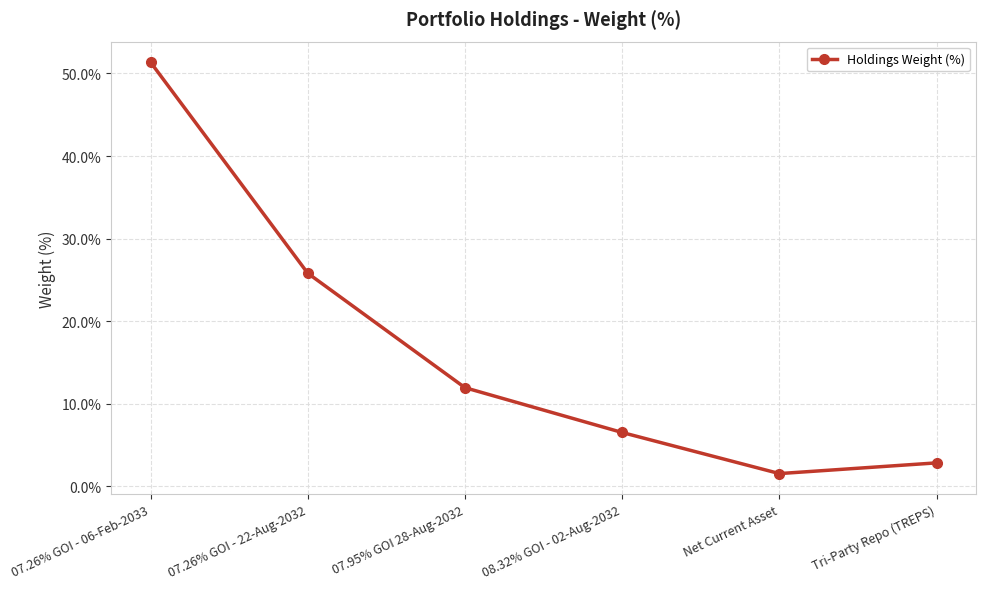

Where does the data first go above 11?

07.26% GOI - 06-Feb-2033